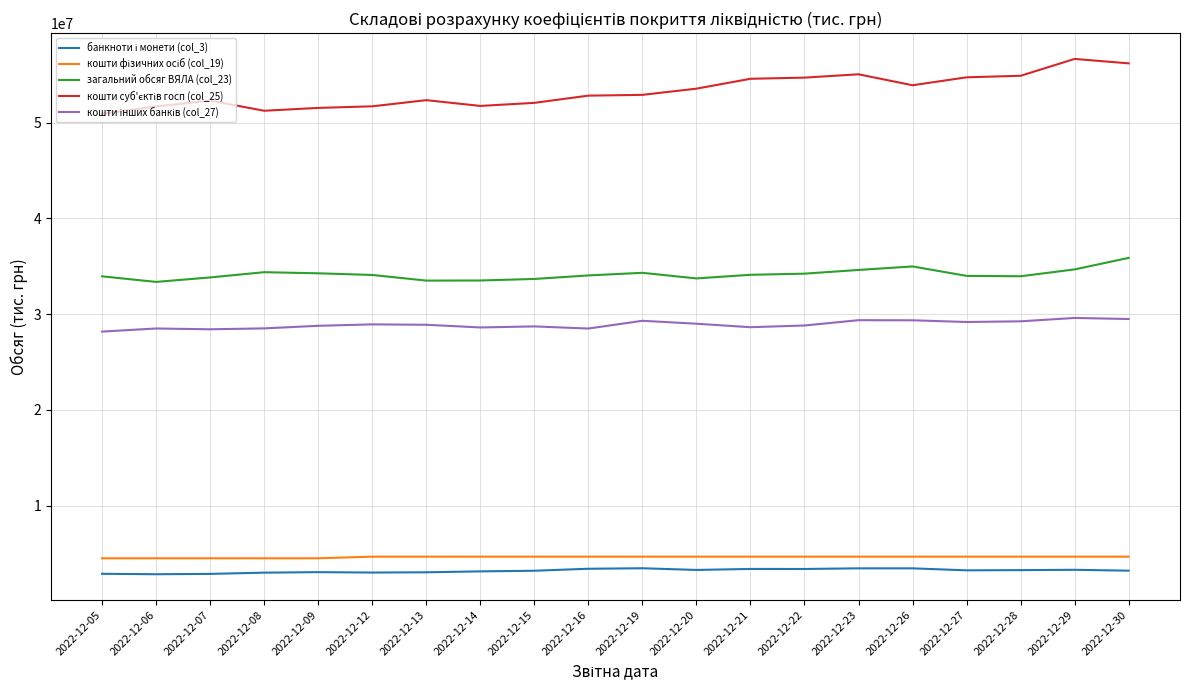

The value of загальний обсяг ВЯЛА (col_23) at 2022-12-26 is 34988537.9. True or false?

True